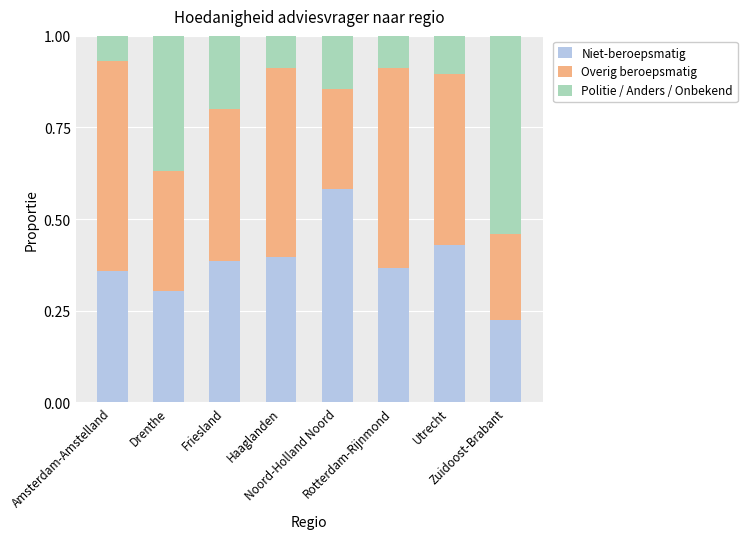

What is the sum of all Niet-beroepsmatig values?

3.0